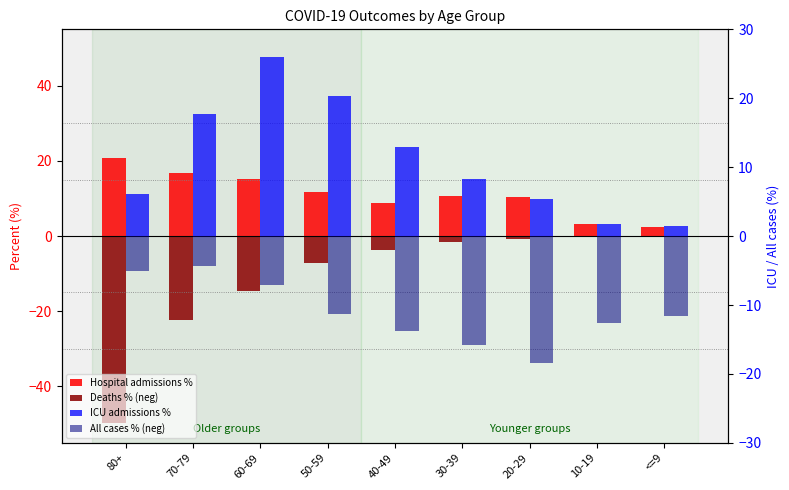

What is the value of the Deaths % (neg) bar at the 5th from the left?

-3.7